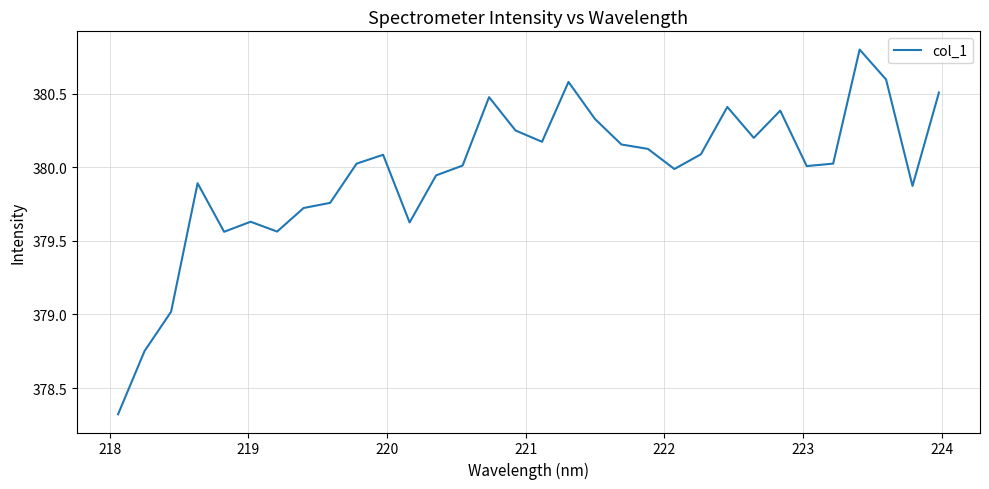

What is the difference between the maximum and minimum values?

2.5